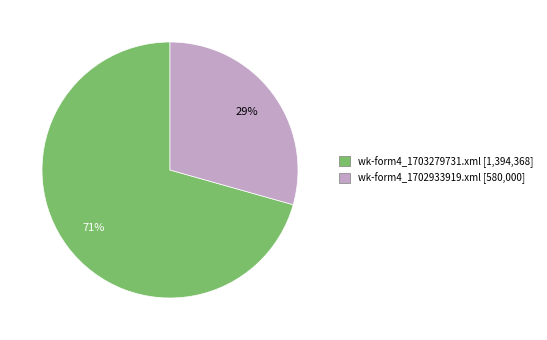

What is the smallest slice in the pie chart?

wk-form4_1702933919.xml